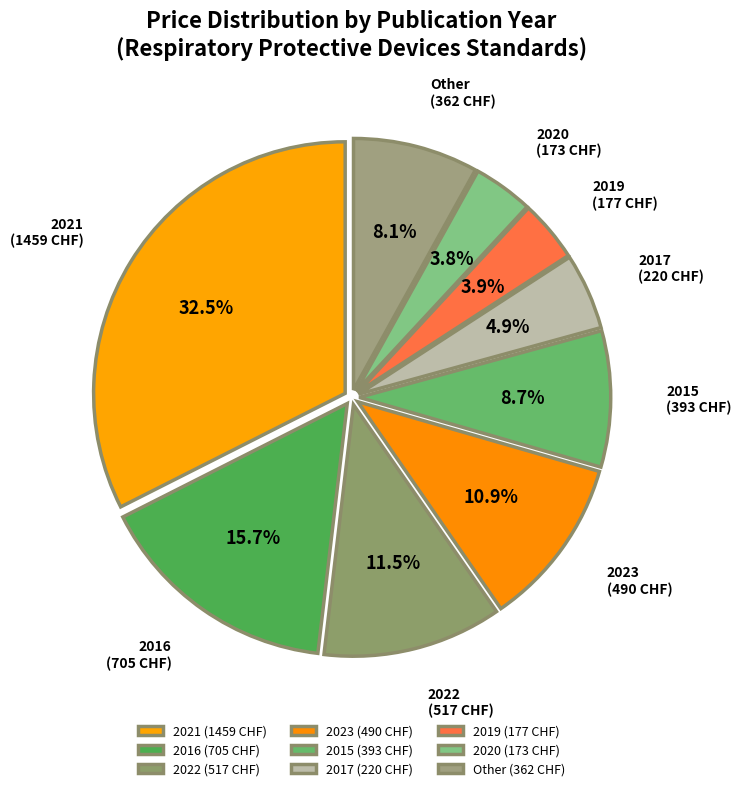

Does any single category account for the majority?

No